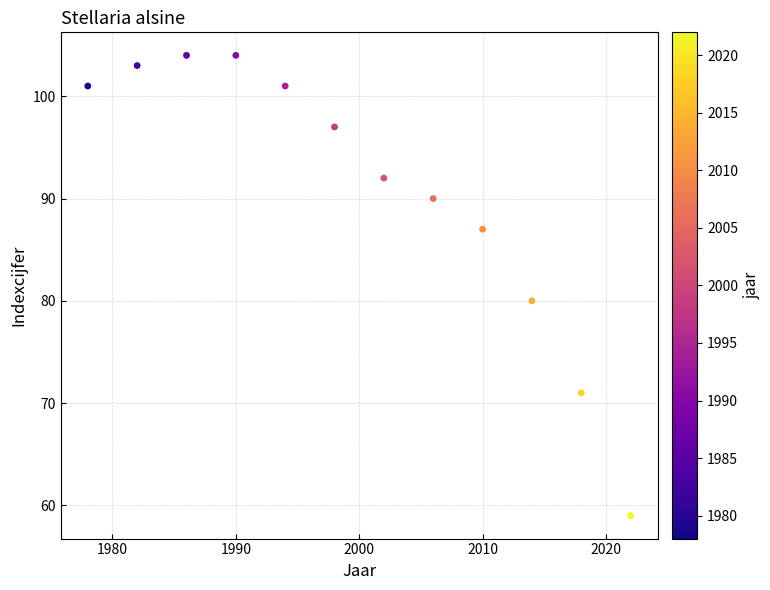

What Y value in the scatter plot is closest to 81?

80